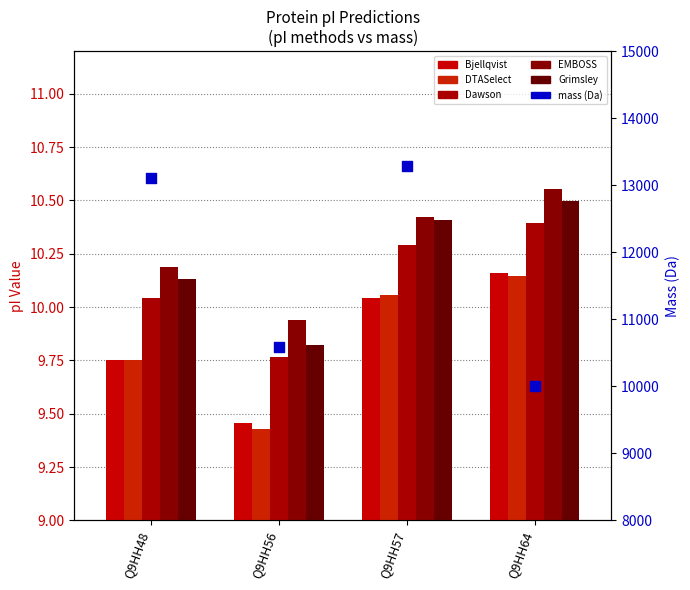

At which category is the sum across all series the highest?

Q9HH57